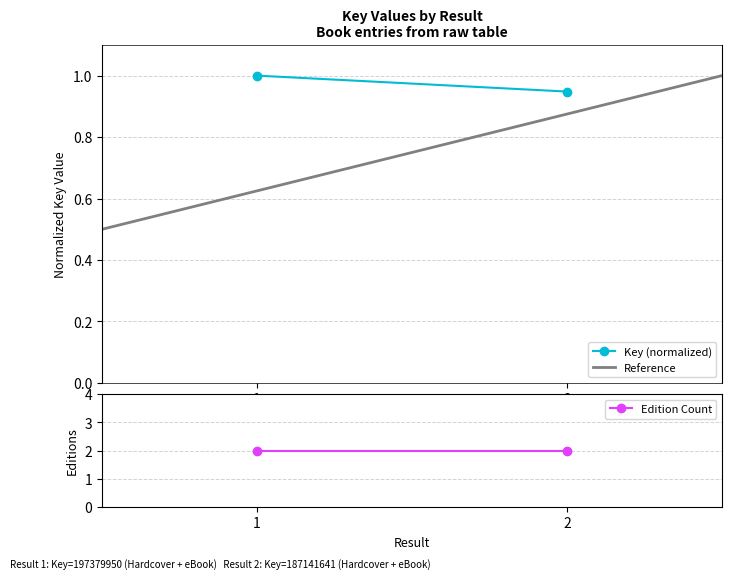

Which series has the widest spread of values?

Reference